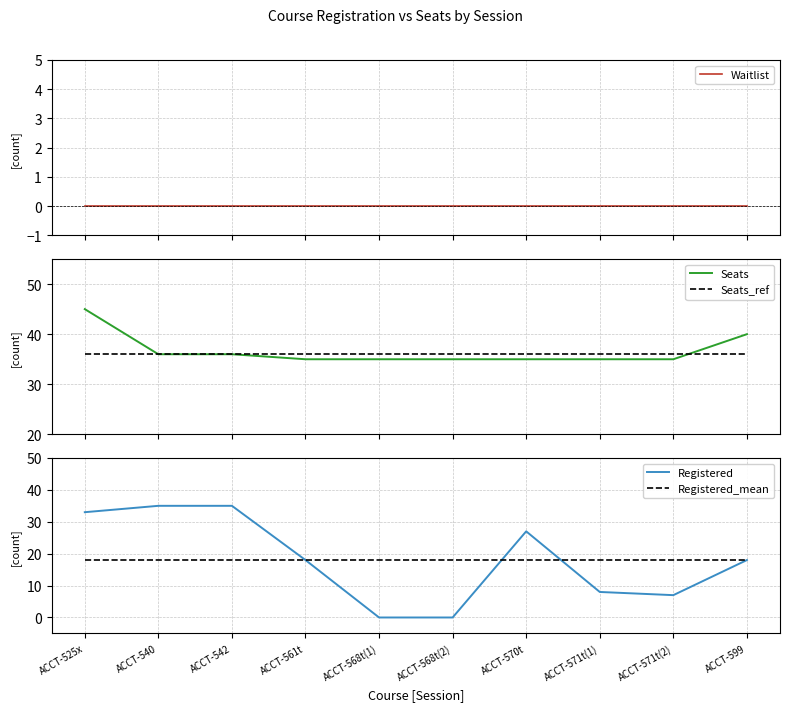

Reading left to right, what are all the values shown in this chart?

Waitlist: ACCT-525x=0.0	ACCT-540=0.0	ACCT-542=0.0	ACCT-561t=0.0	ACCT-568t(1)=0.0	ACCT-568t(2)=0.0	ACCT-570t=0.0	ACCT-571t(1)=0.0	ACCT-571t(2)=0.0	ACCT-599=0.0
Seats: ACCT-525x=45.0	ACCT-540=36.0	ACCT-542=36.0	ACCT-561t=35.0	ACCT-568t(1)=35.0	ACCT-568t(2)=35.0	ACCT-570t=35.0	ACCT-571t(1)=35.0	ACCT-571t(2)=35.0	ACCT-599=40.0
Seats_ref: ACCT-525x=36.0	ACCT-540=36.0	ACCT-542=36.0	ACCT-561t=36.0	ACCT-568t(1)=36.0	ACCT-568t(2)=36.0	ACCT-570t=36.0	ACCT-571t(1)=36.0	ACCT-571t(2)=36.0	ACCT-599=36.0
Registered: ACCT-525x=33.0	ACCT-540=35.0	ACCT-542=35.0	ACCT-561t=18.0	ACCT-568t(1)=0.0	ACCT-568t(2)=0.0	ACCT-570t=27.0	ACCT-571t(1)=8.0	ACCT-571t(2)=7.0	ACCT-599=18.0
Registered_mean: ACCT-525x=18.1	ACCT-540=18.1	ACCT-542=18.1	ACCT-561t=18.1	ACCT-568t(1)=18.1	ACCT-568t(2)=18.1	ACCT-570t=18.1	ACCT-571t(1)=18.1	ACCT-571t(2)=18.1	ACCT-599=18.1